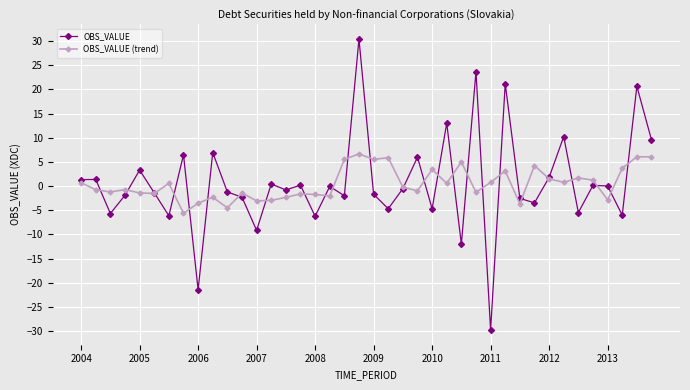

True or false: OBS_VALUE (trend) has more than 2 points higher than both neighbors.

True